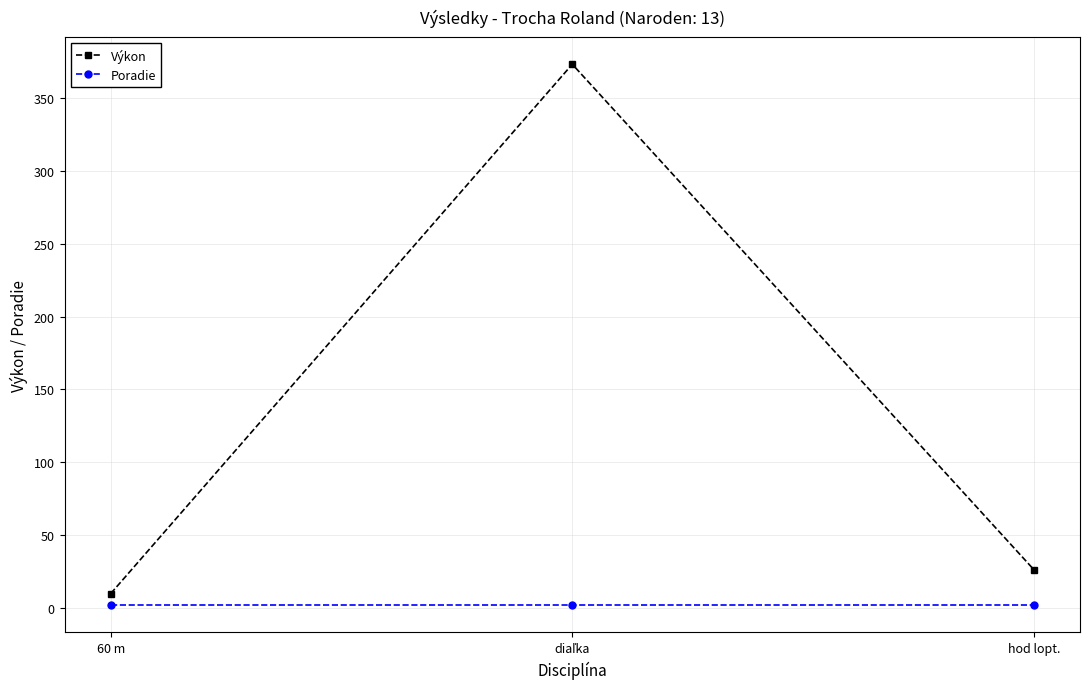

Count the number of categories in the chart.

3